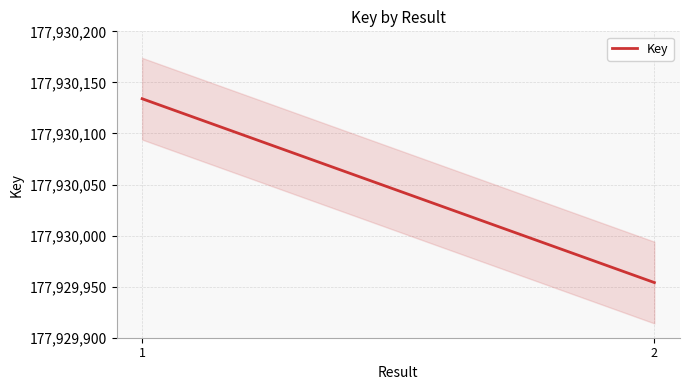

Read the value at 1.

177930134